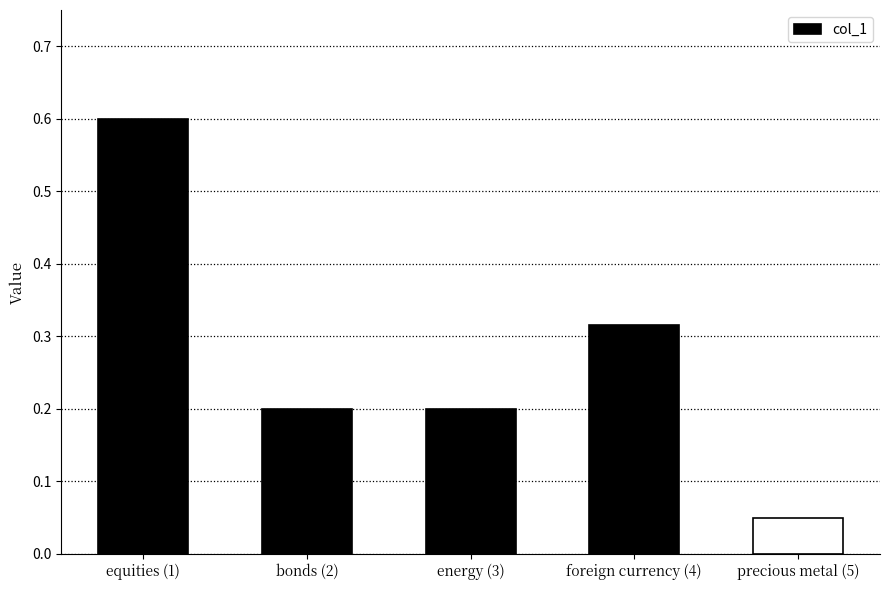

True or false: the data shows 0.6 at equities (1).

True